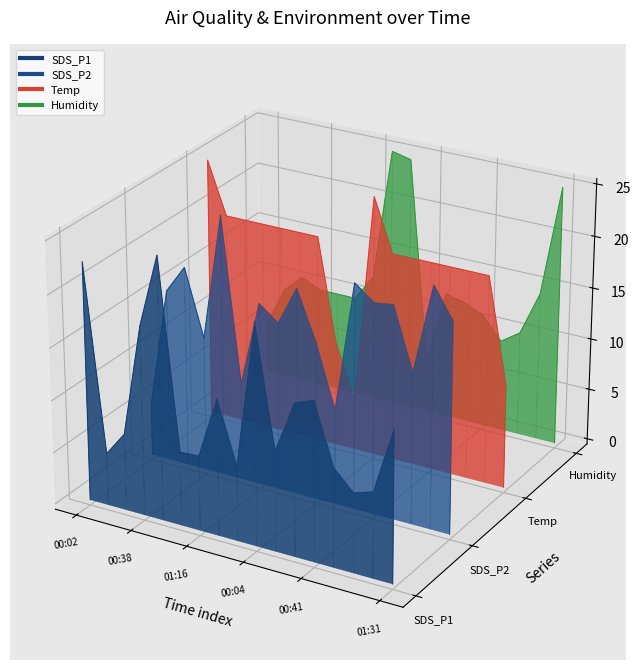

At which category does Temp reach its first local peak?

00:38